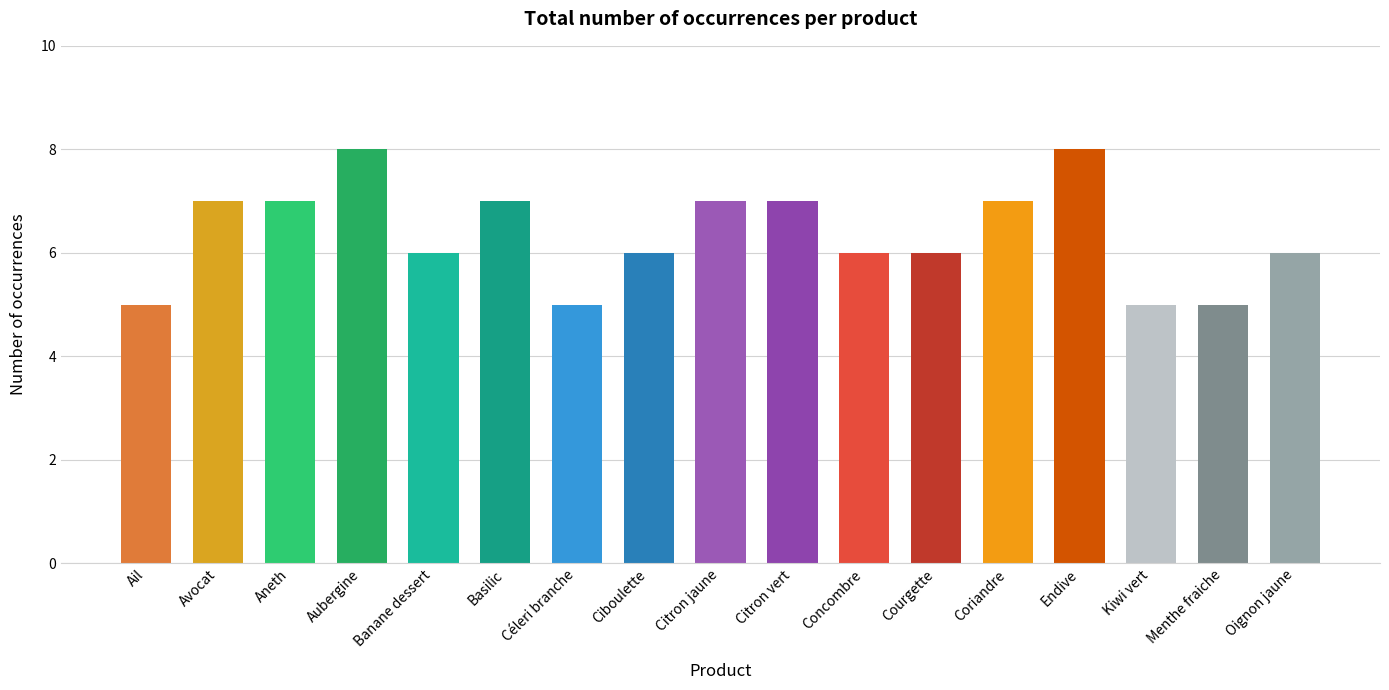

Reading right to left, list all the values displayed in this chart.

6	5	5	8	7	6	6	7	7	6	5	7	6	8	7	7	5